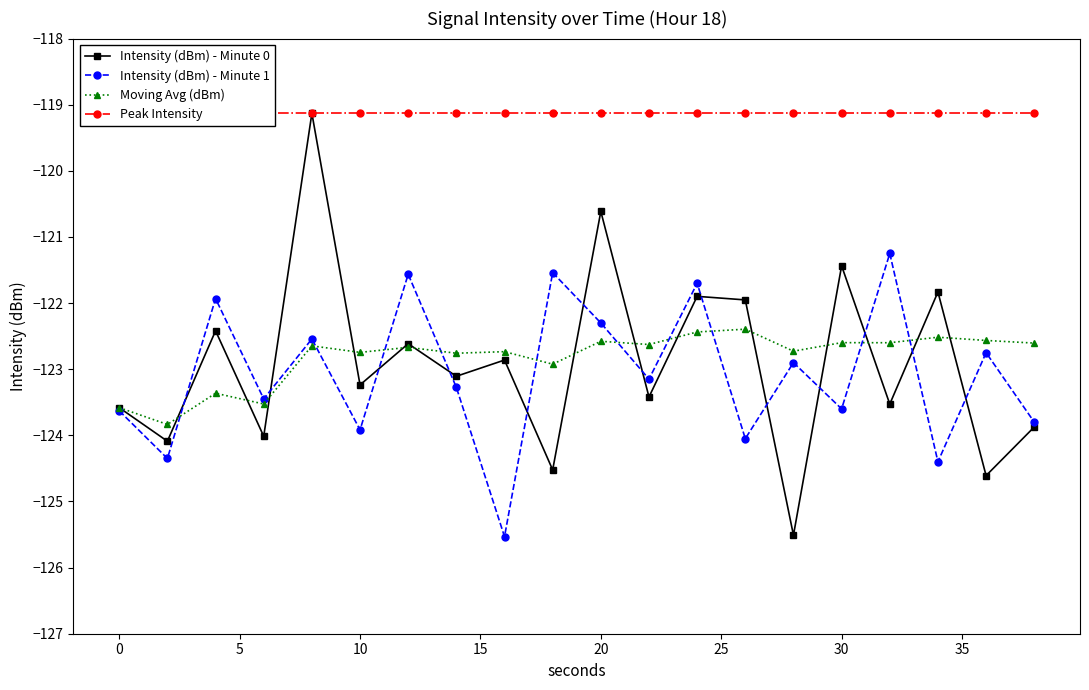

True or false: Intensity (dBm) - Minute 0 has more than 2 interior local peaks.

True